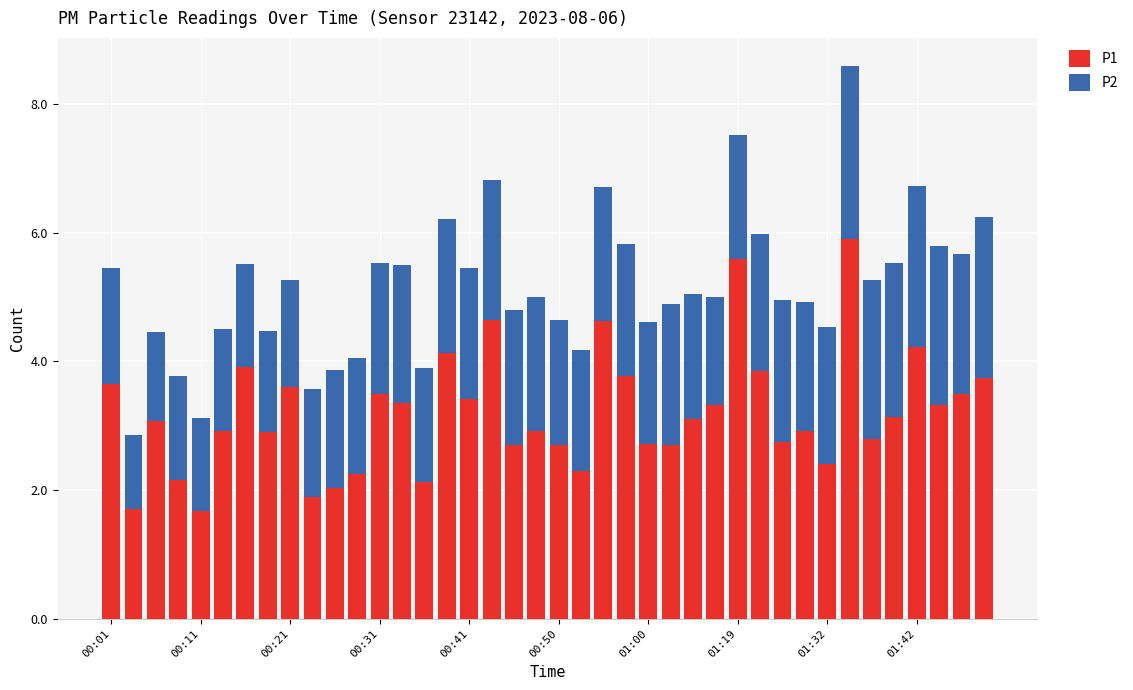

What is the sum of all P1 values?

128.0